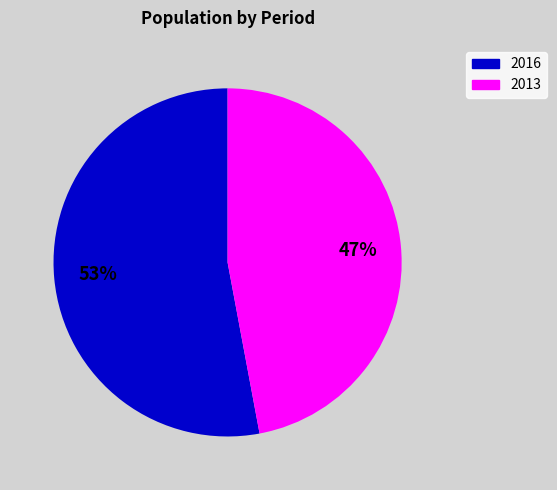

To the nearest percent, what is the average slice percentage?

50%